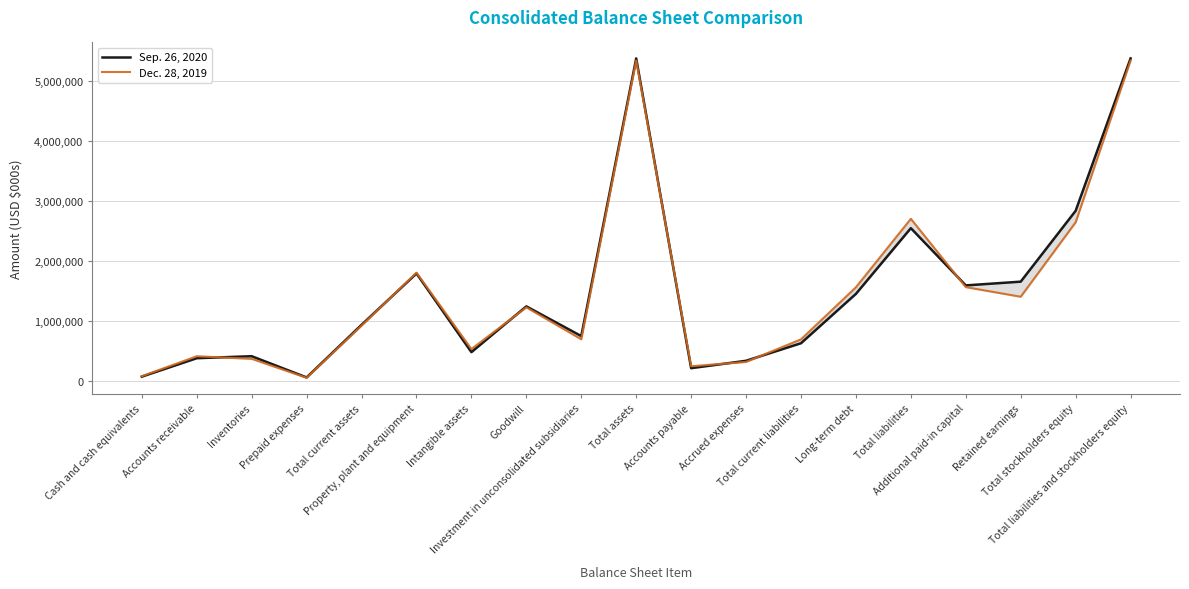

Reading left to right, extract all data points from this chart.

Sep. 26, 2020: 65845	373583	406805	52359	931174	1789172	474793	1239343	742875	5380986	206998	330385	623554	1448019	2545797	1589479	1652179	2835189	5380986
Dec. 28, 2019: 72935	406338	362957	46599	917288	1802411	526394	1223291	689354	5345258	239252	311391	688339	1558429	2701908	1560897	1400105	2643350	5345258